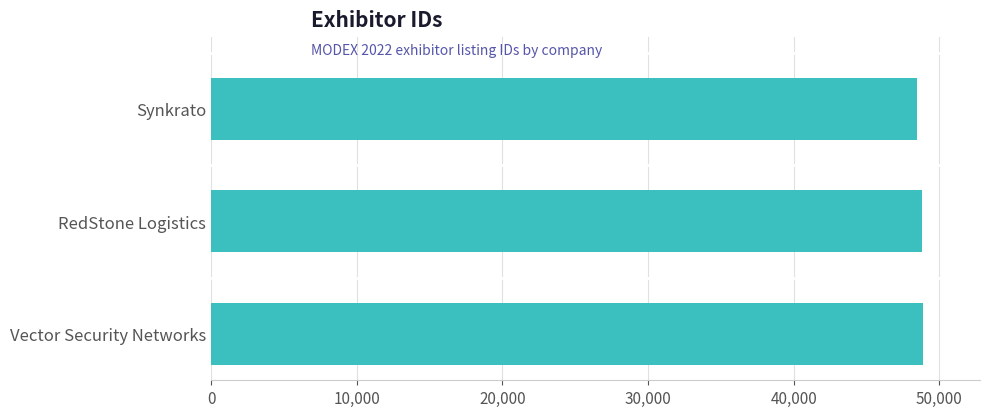

What is the label of the 3rd bar from the bottom?

Synkrato